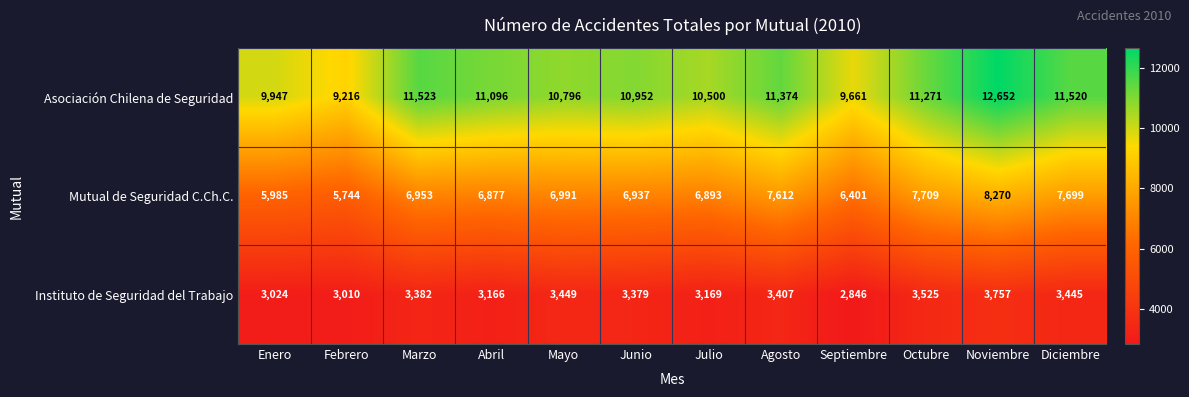

Which series has the largest total across all categories?

Asociación Chilena de Seguridad